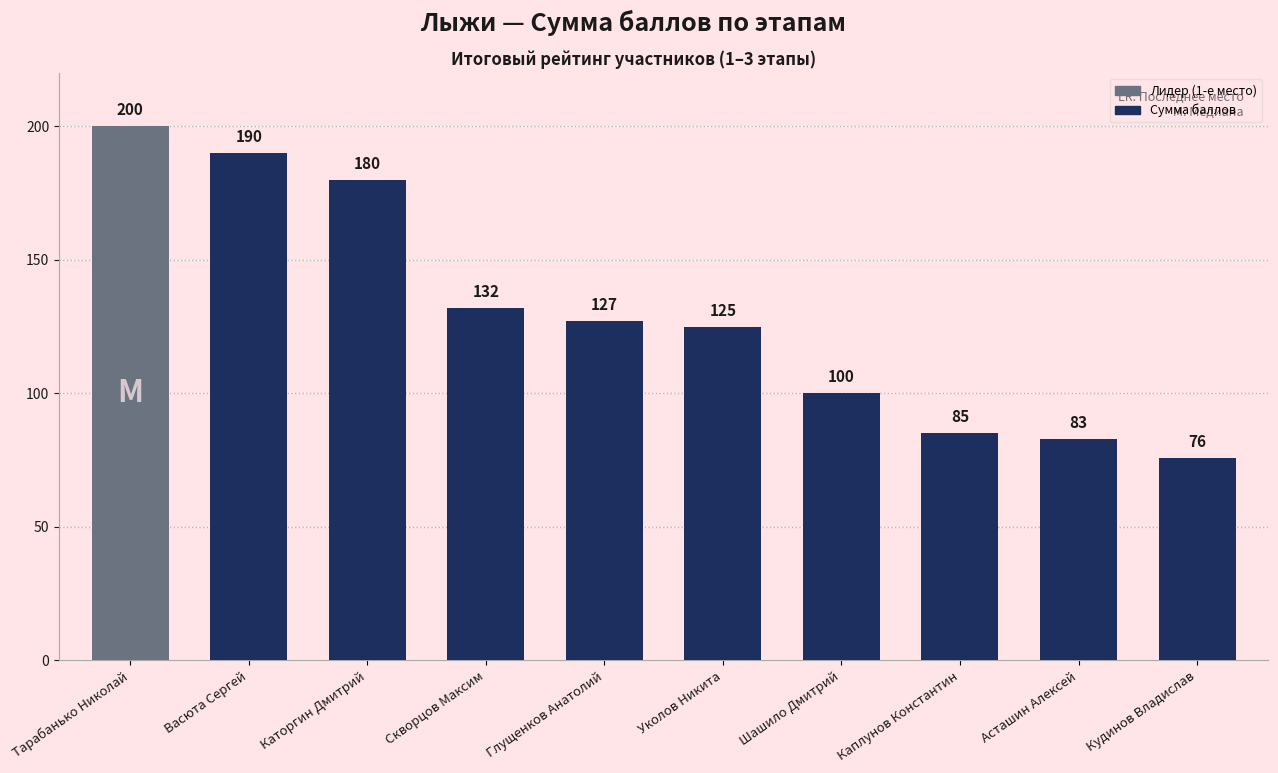

What is the ratio of the value at Асташин Алексей to the value at Каторгин Дмитрий?

0.5